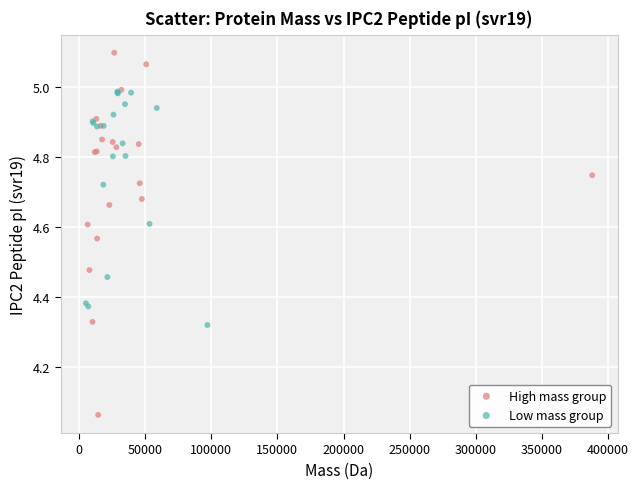

Which series contains the highest Y value?

High mass group